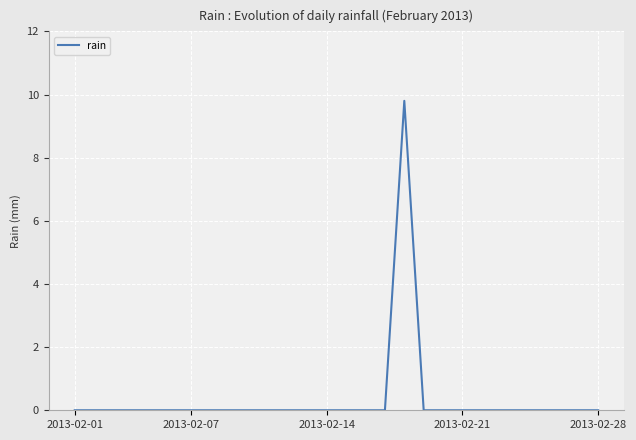

Does the chart display data point markers on the line(s)?

No